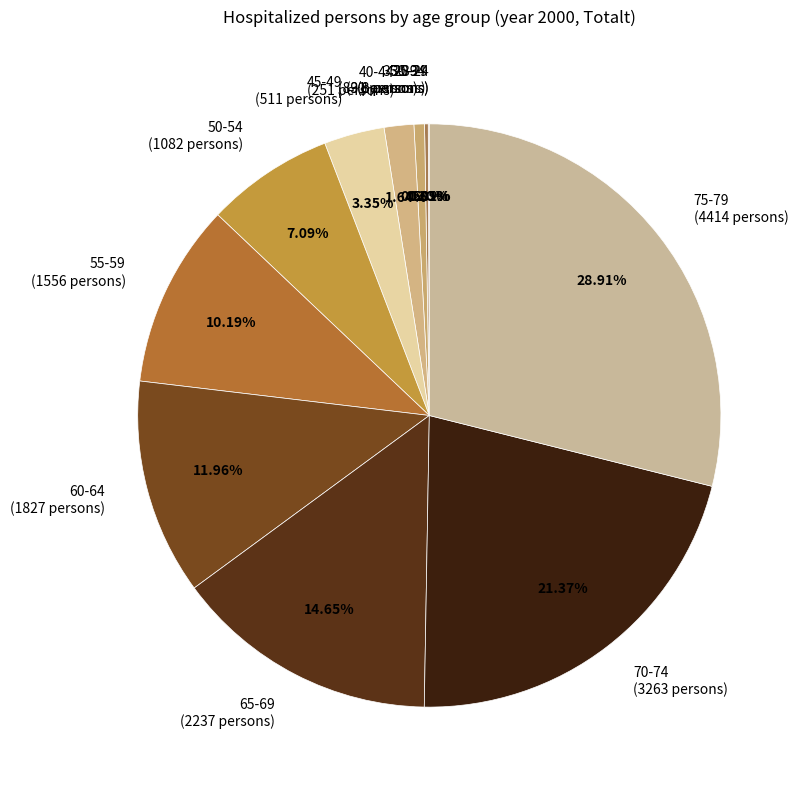

Do 65-69 (2237 persons) and 70-74 (3263 persons) together represent more than half of the pie?

No